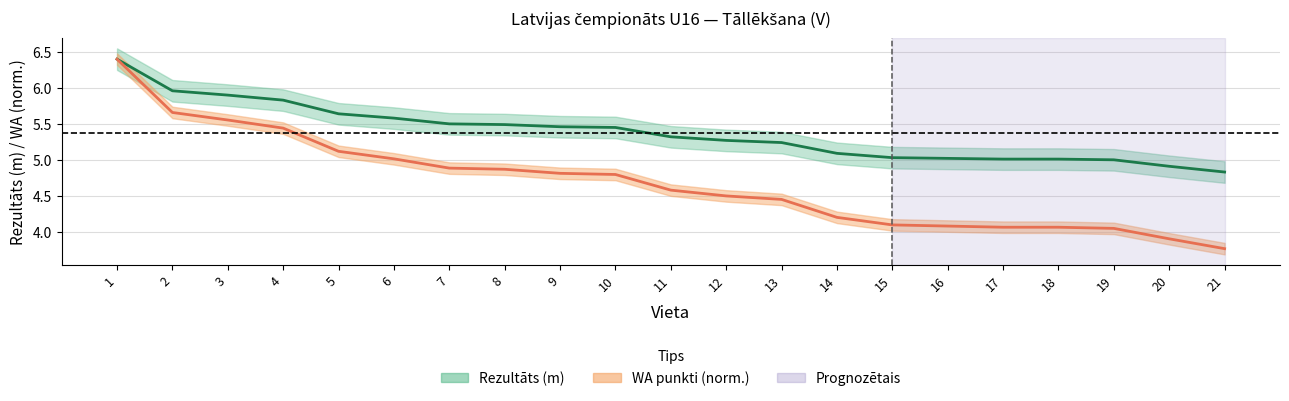

Reading left to right, what are all the values shown in this chart?

Rezultāts: 1=6.4	2=6.0	3=5.9	4=5.8	5=5.6	6=5.6	7=5.5	8=5.5	9=5.5	10=5.5	11=5.3	12=5.3	13=5.2	14=5.1	15=5.0	16=5.0	17=5.0	18=5.0	19=5.0	20=4.9	21=4.8
WA: 1=6.4	2=5.7	3=5.6	4=5.4	5=5.1	6=5.0	7=4.9	8=4.9	9=4.8	10=4.8	11=4.6	12=4.5	13=4.4	14=4.2	15=4.1	16=4.1	17=4.1	18=4.1	19=4.0	20=3.9	21=3.8